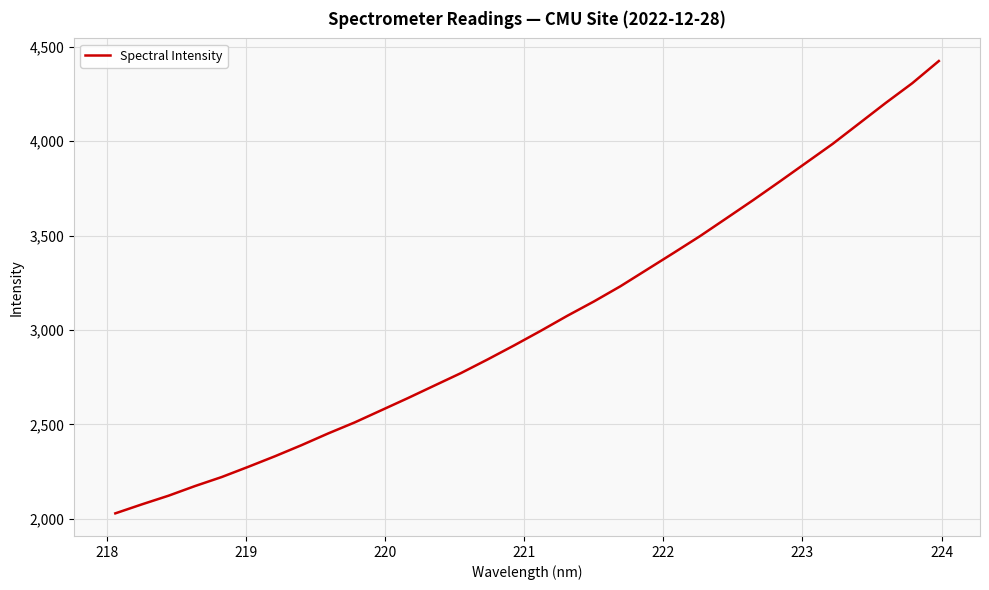

What is the minimum value shown in the chart?

2029.1